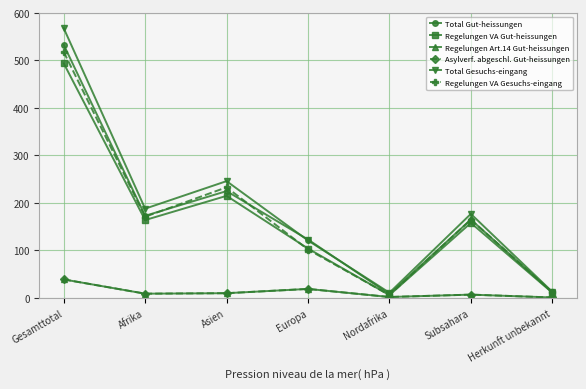

How many lines are shown in the chart?

6